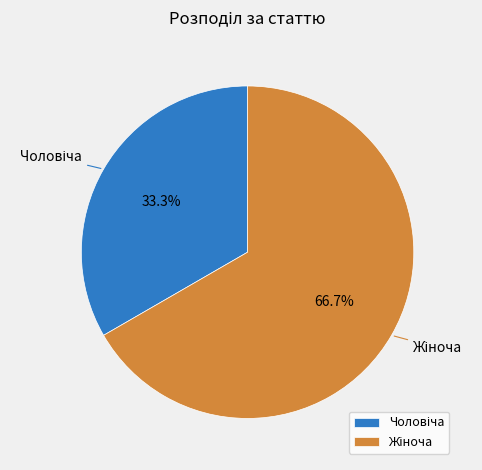

Does any single category account for the majority?

Yes